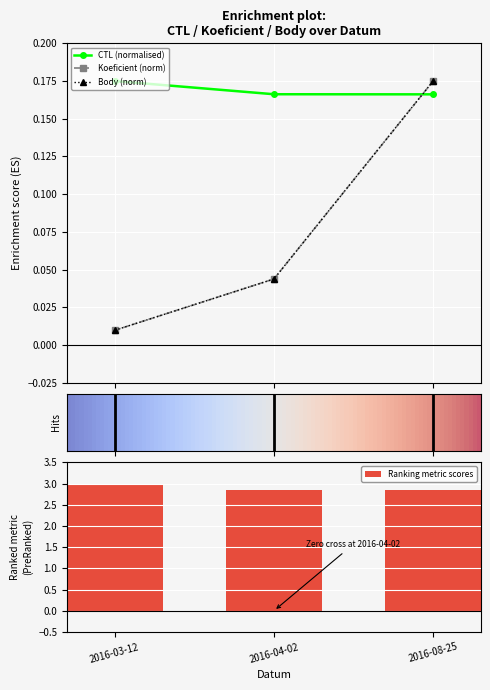

True or false: Ranking metric scores has a value of 1.9 at 2016-04-02.

False